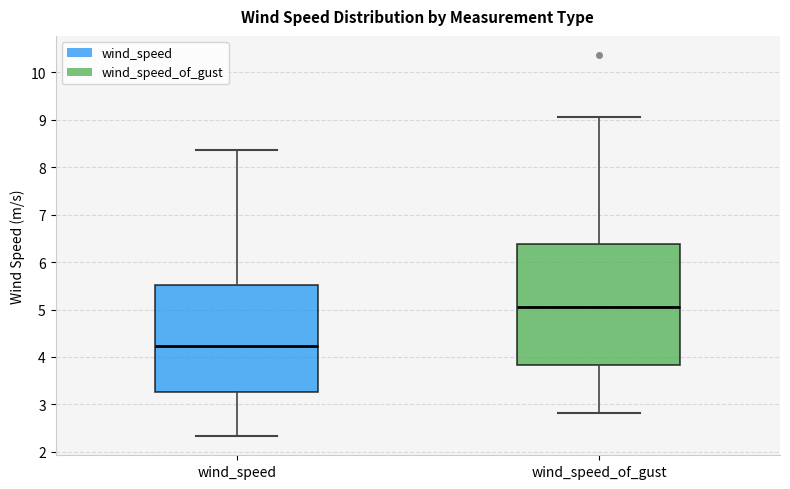

Which box's median line is the highest?

wind_speed_of_gust